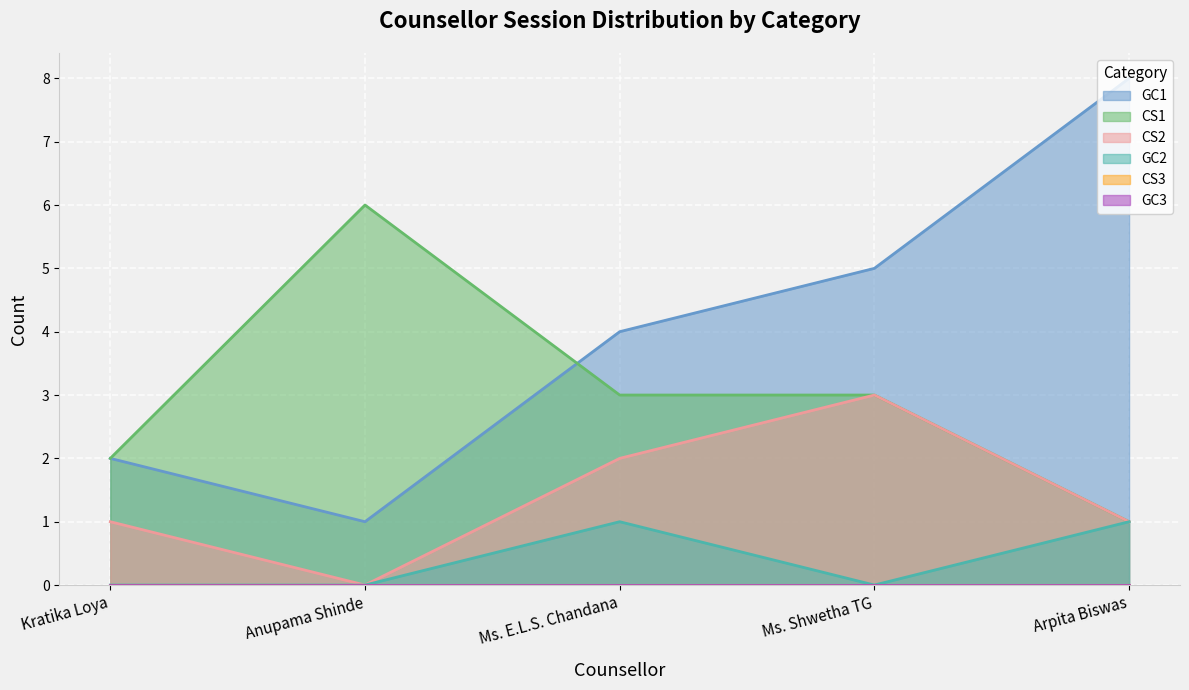

Which series has the widest spread of values?

GC1